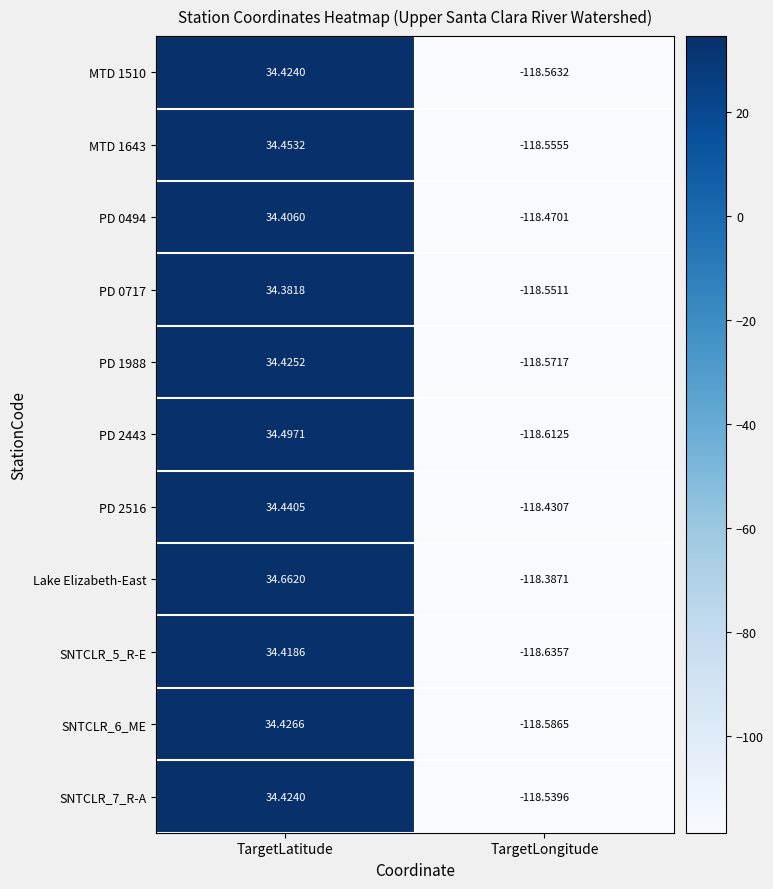

At which category is the sum across all series the highest?

TargetLatitude